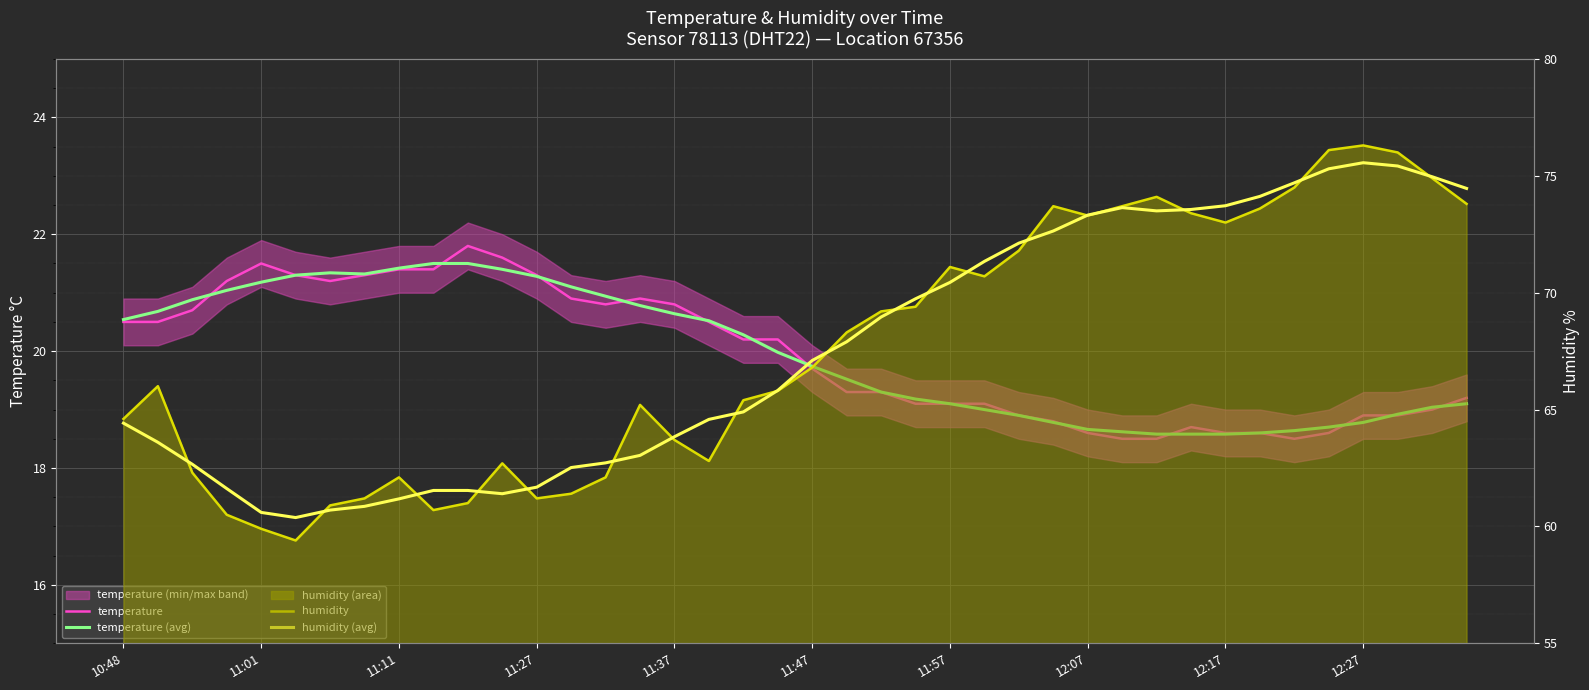

True or false: temperature and humidity intersect in this chart.

False